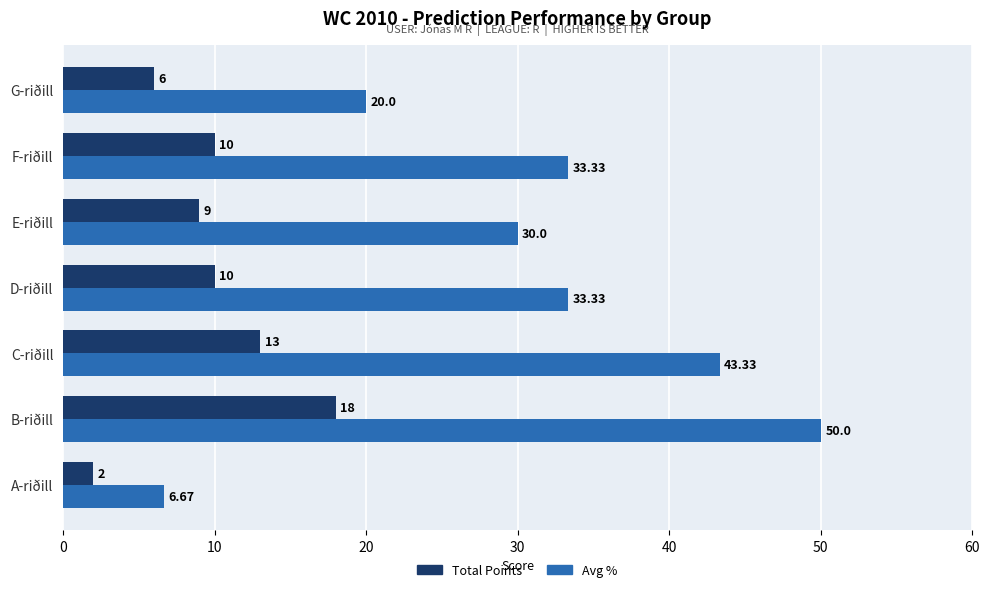

Which series has the largest range (max minus min)?

Avg %